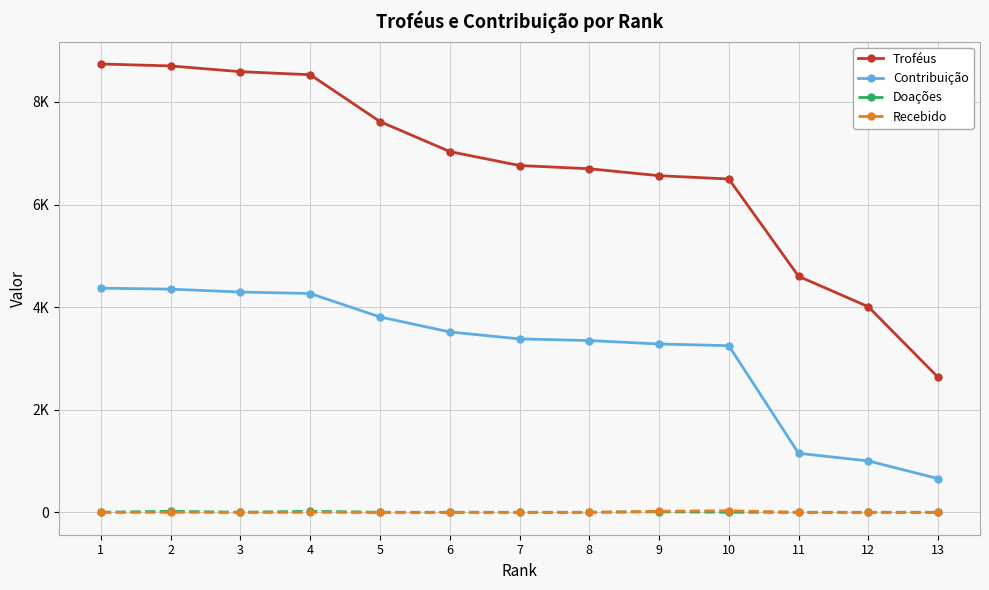

What is the difference between the second highest and minimum values in the Recebido series?

20